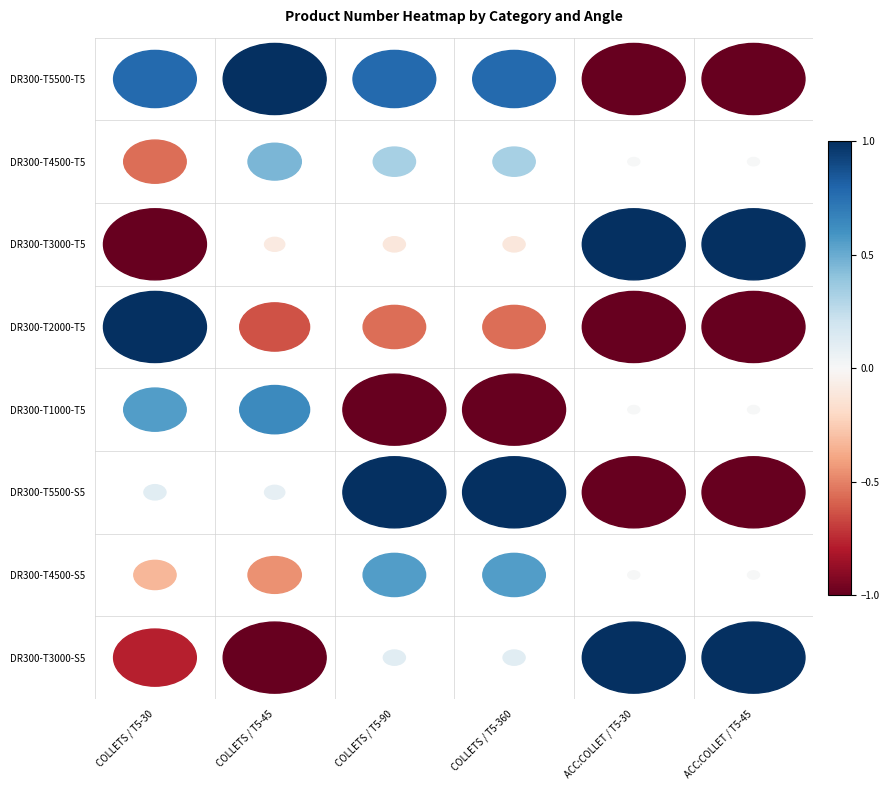

At which label does DR300-T3000-T5 first exceed 0?

ACC:COLLET / T5-30